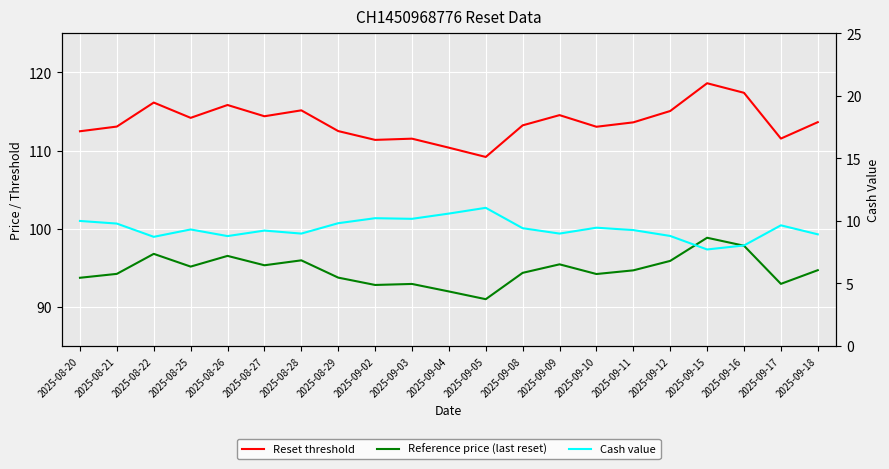

Rank the series by their maximum value, from lowest to highest.

Cash value, Reference price (last reset), Reset threshold